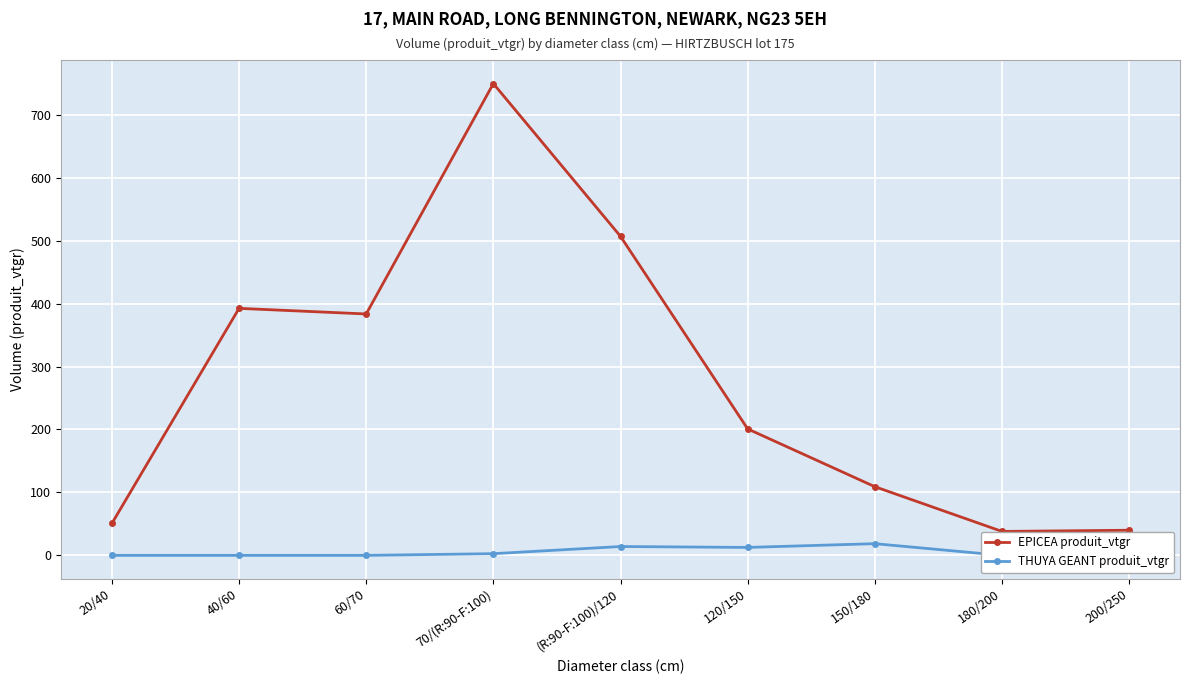

True or false: THUYA GEANT produit_vtgr and EPICEA produit_vtgr cross at least once.

False